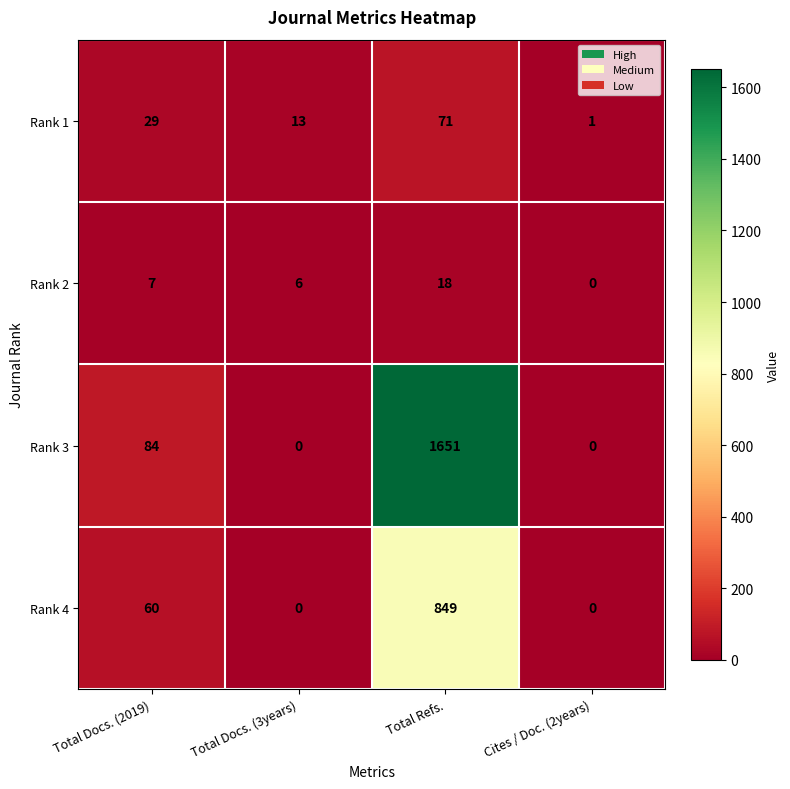

How many data points does each series have?

4